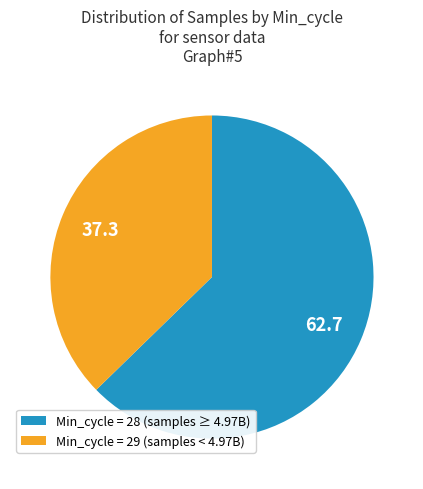

Count the number of slices in the pie.

2